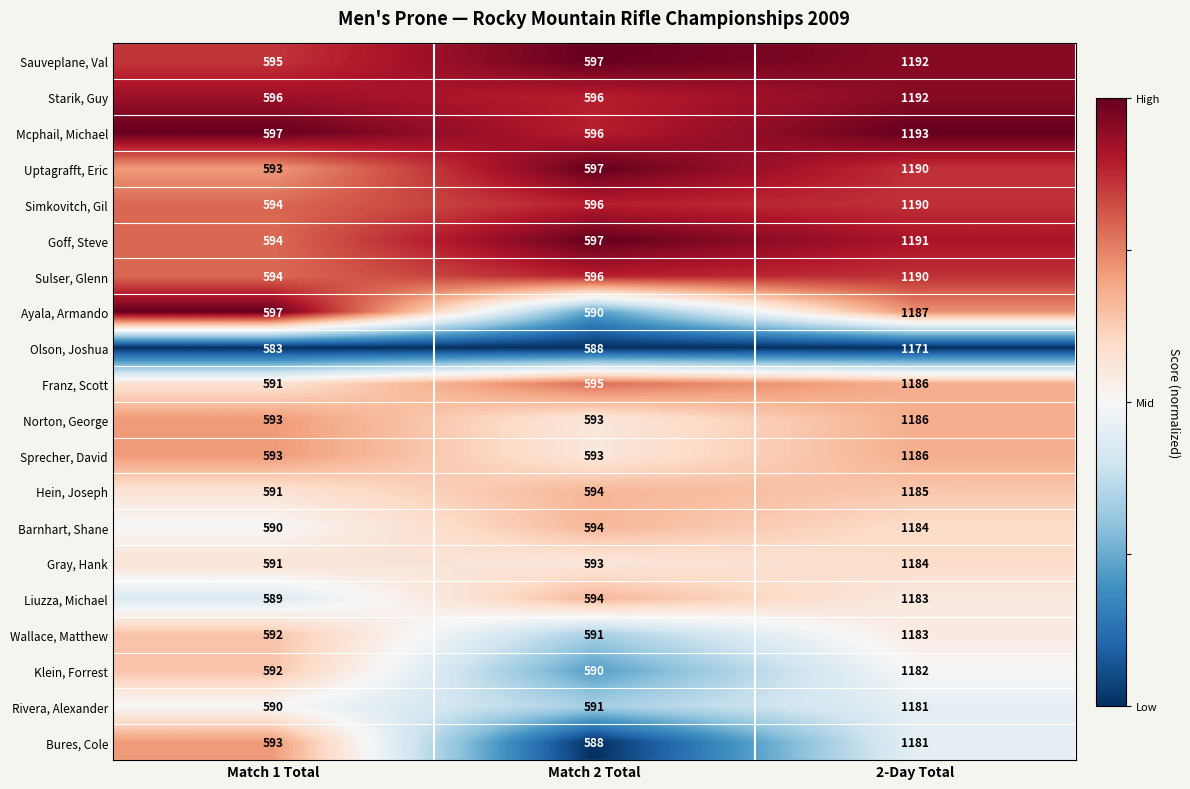

List the labels in order of Sulser, Glenn value, smallest first.

Match 1 Total, Match 2 Total, 2-Day Total